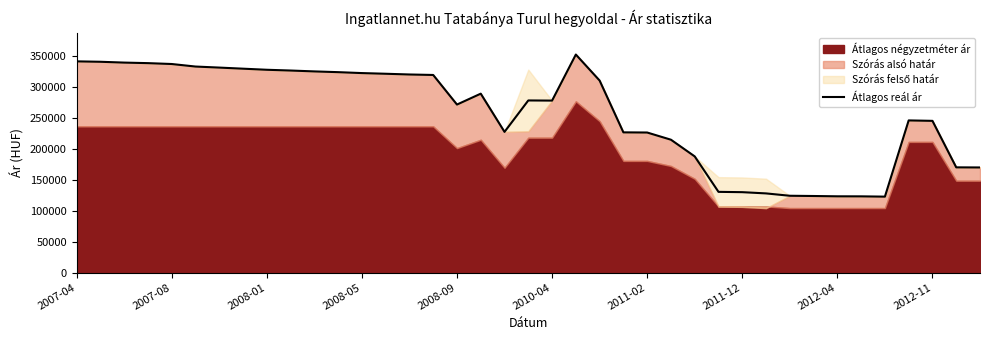

What is the greatest value displayed?

352110